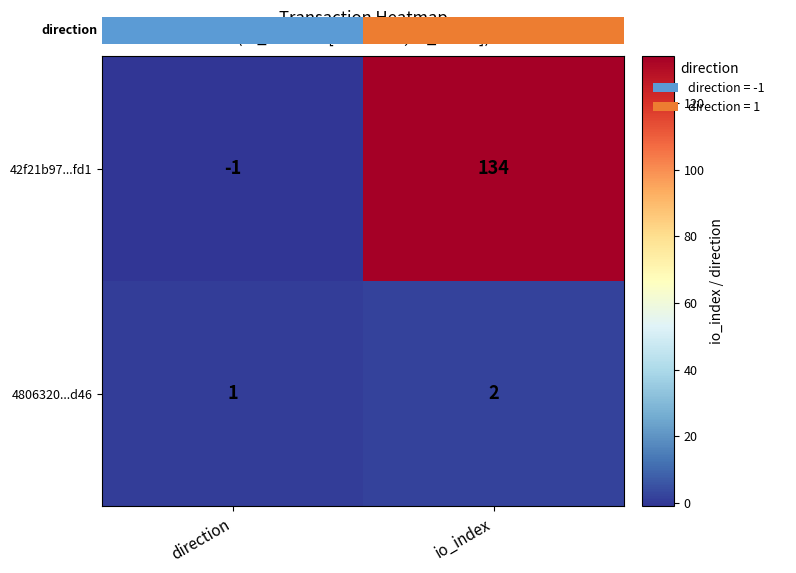

True or false: 4806320...d46 has a value of 3 at io_index.

False